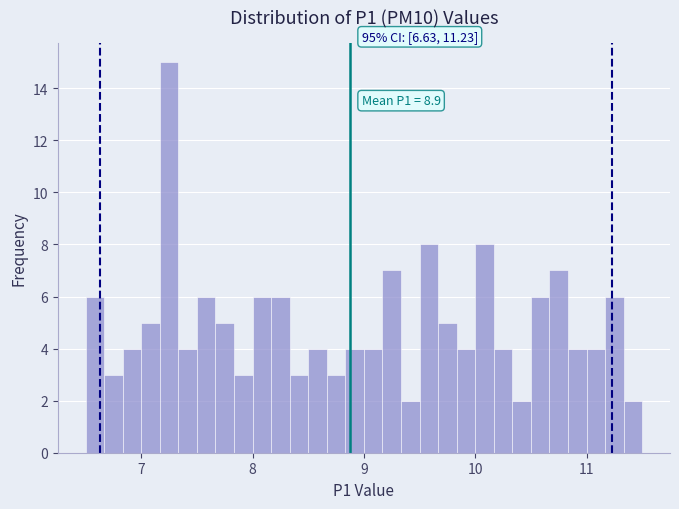

Around what value on the x-axis is the tallest bar? Give the approximate position of its centre, as read against the axis.

7.3